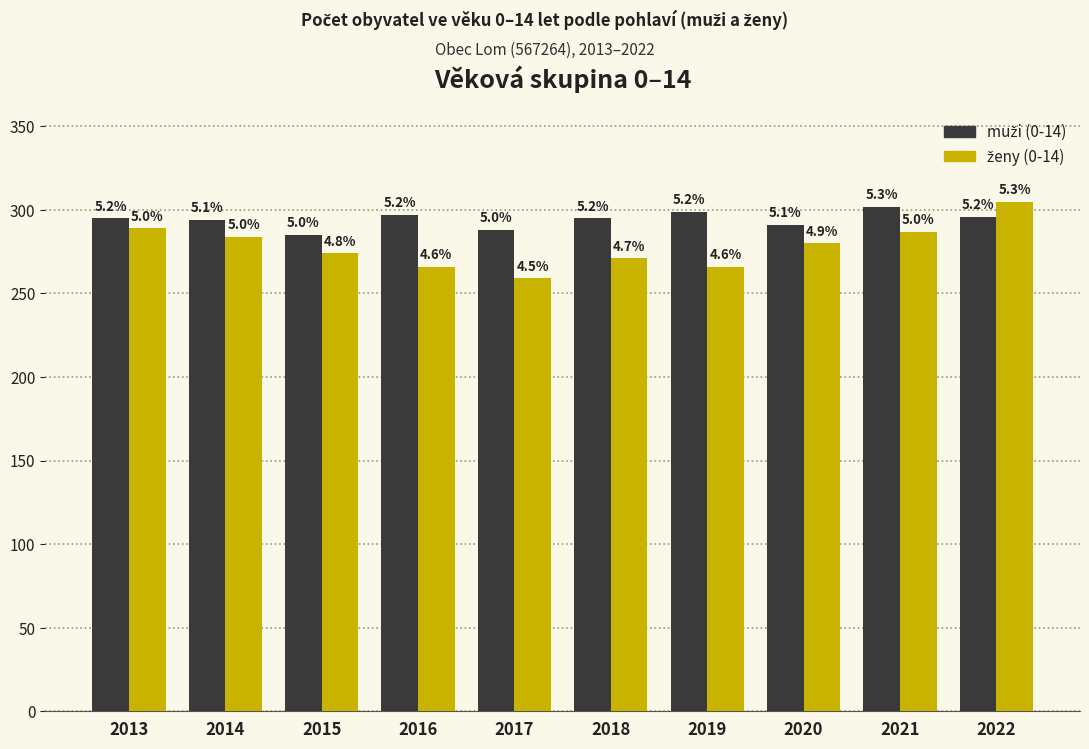

Is the value of ženy (0-14) at 2013 greater than the value of muži (0-14) at 2020?

No